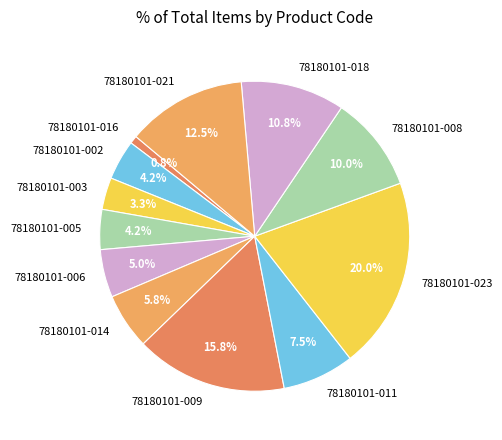

Count the number of slices in the pie.

12